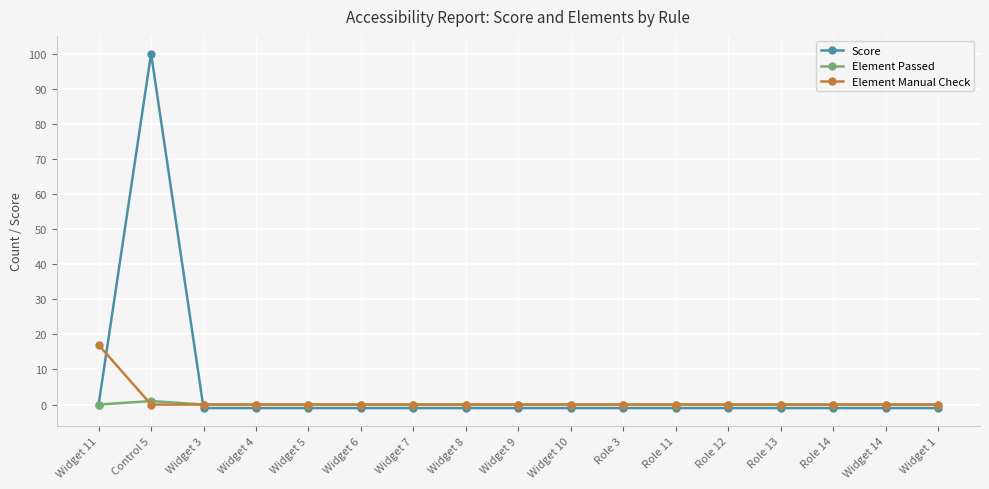

Reading right to left, transcribe all the data shown in this chart.

Score: Widget 1=-1	Widget 14=-1	Role 14=-1	Role 13=-1	Role 12=-1	Role 11=-1	Role 3=-1	Widget 10=-1	Widget 9=-1	Widget 8=-1	Widget 7=-1	Widget 6=-1	Widget 5=-1	Widget 4=-1	Widget 3=-1	Control 5=100	Widget 11=0
Element Passed: Widget 1=0	Widget 14=0	Role 14=0	Role 13=0	Role 12=0	Role 11=0	Role 3=0	Widget 10=0	Widget 9=0	Widget 8=0	Widget 7=0	Widget 6=0	Widget 5=0	Widget 4=0	Widget 3=0	Control 5=1	Widget 11=0
Element Manual Check: Widget 1=0	Widget 14=0	Role 14=0	Role 13=0	Role 12=0	Role 11=0	Role 3=0	Widget 10=0	Widget 9=0	Widget 8=0	Widget 7=0	Widget 6=0	Widget 5=0	Widget 4=0	Widget 3=0	Control 5=0	Widget 11=17